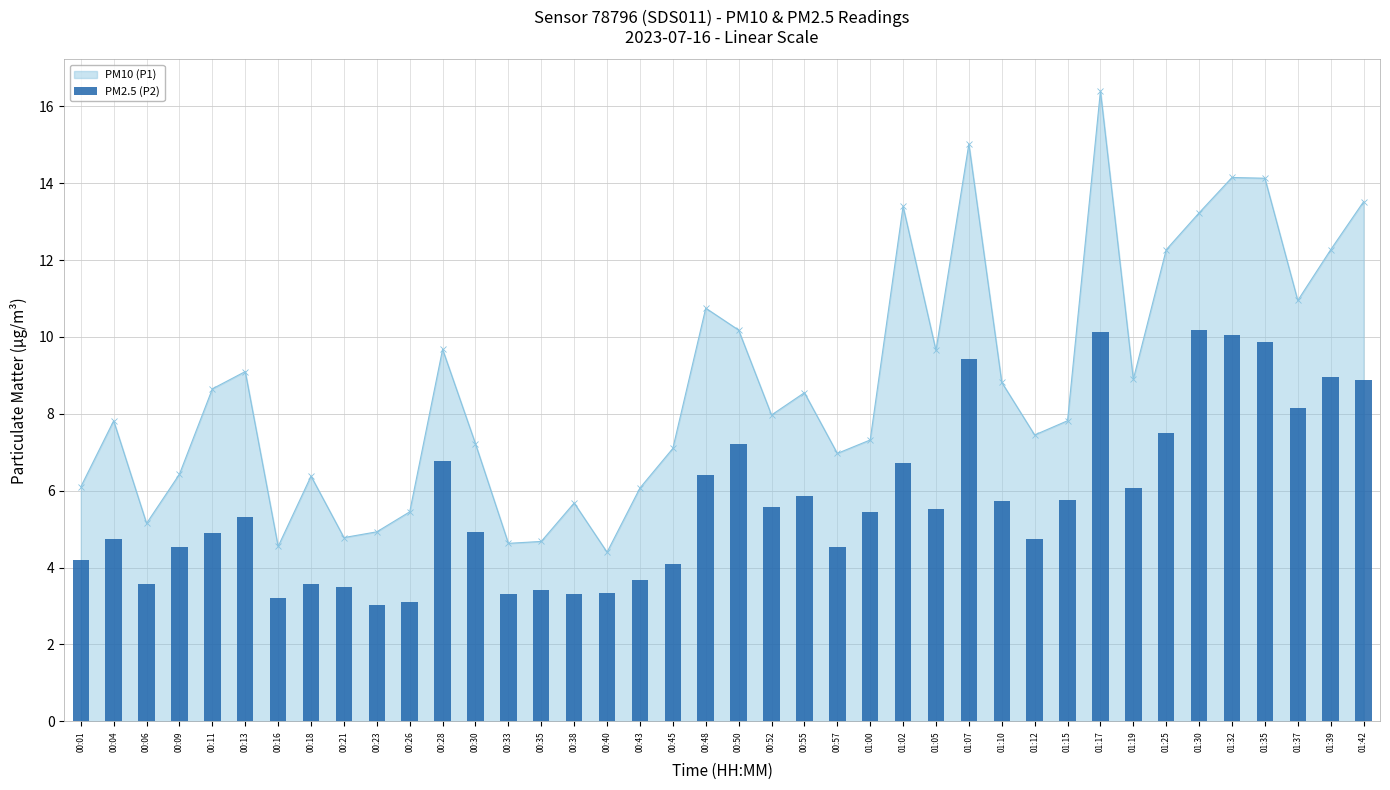

Where is the first local maximum for PM10 (P1)?

00:04